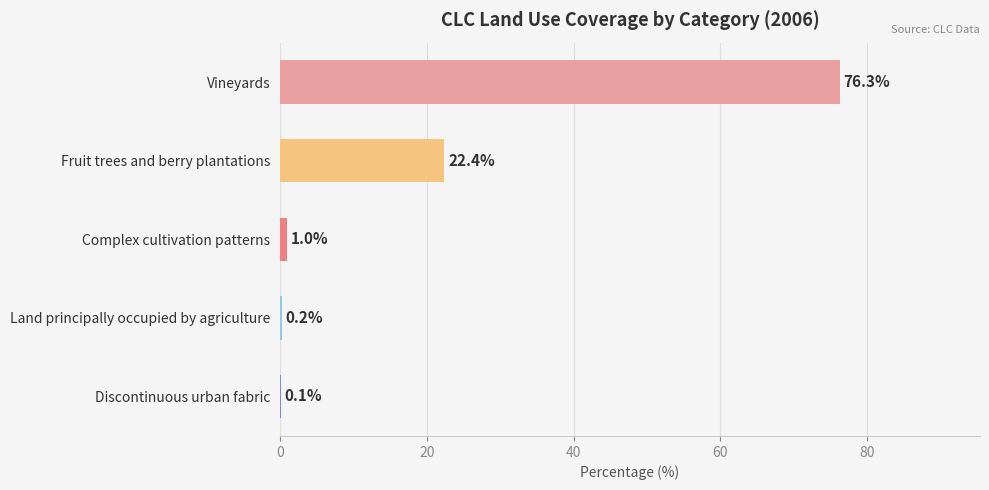

The value at Fruit trees and berry plantations is 22.4. True or false?

True